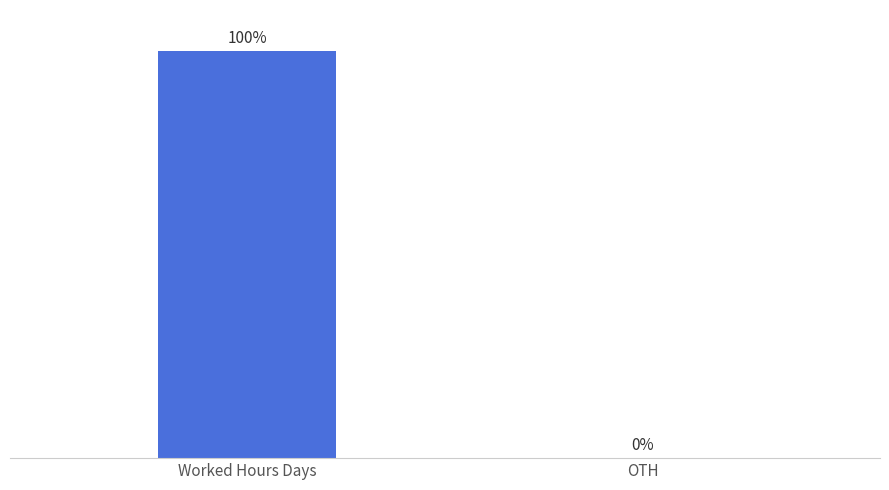

Between OTH and Worked Hours Days, which is larger?

Worked Hours Days